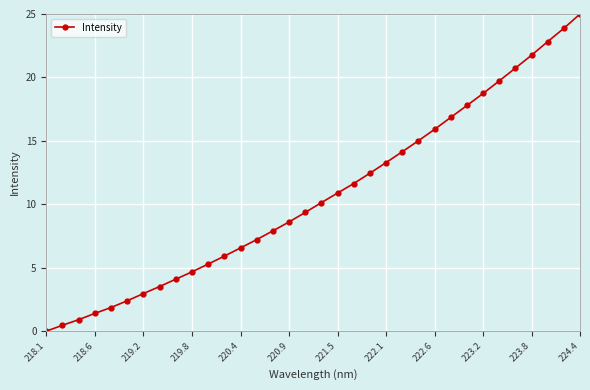

True or false: there are more than 1 points higher than both neighbors.

False